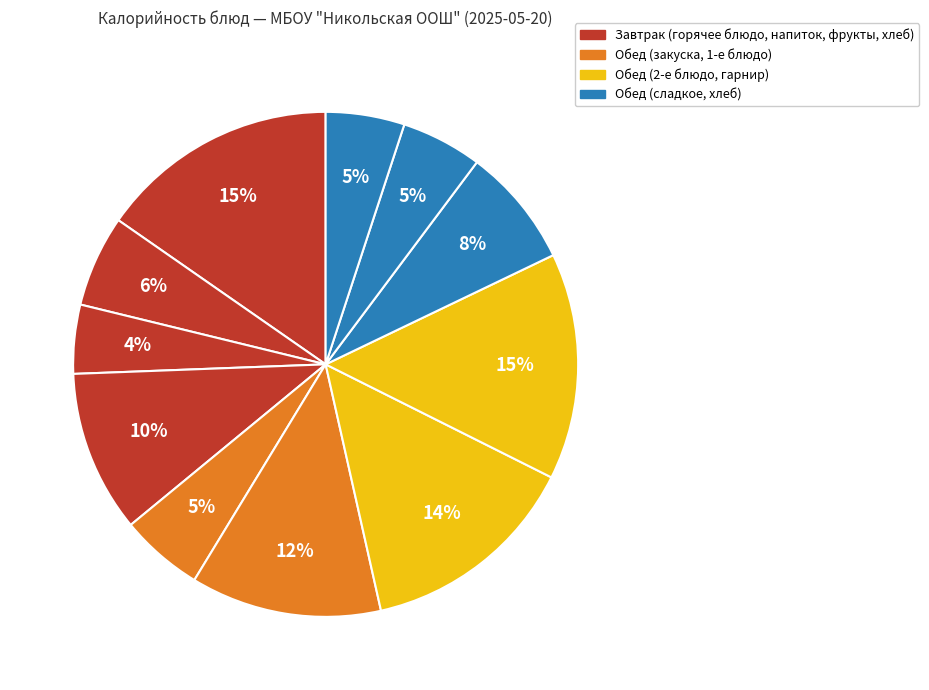

How many segments does this pie chart have?

11